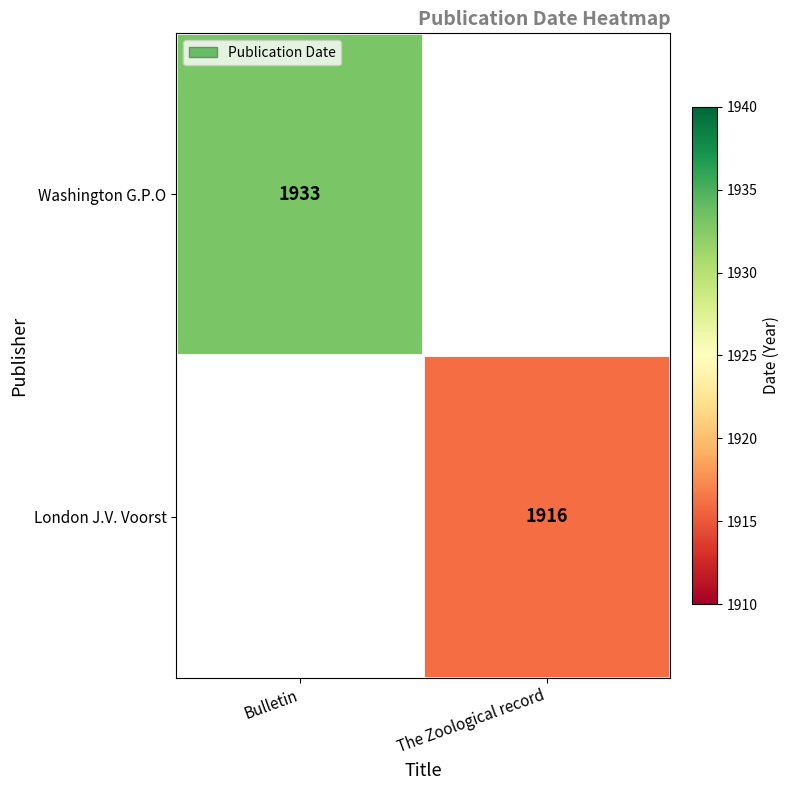

True or false: Washington G.P.O has a value of 3026 at Bulletin.

False